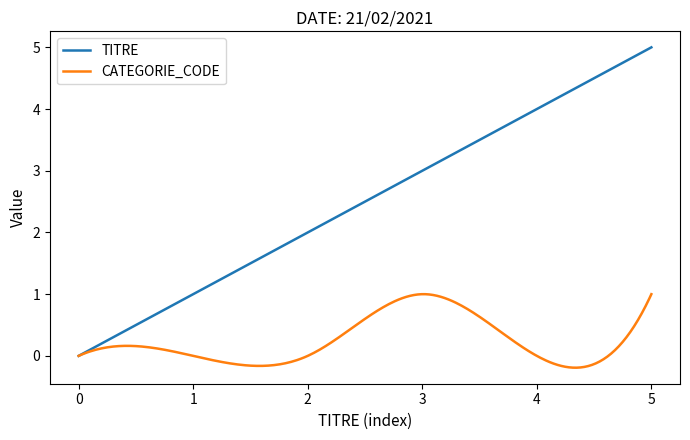

Which series has the largest total across all categories?

TITRE